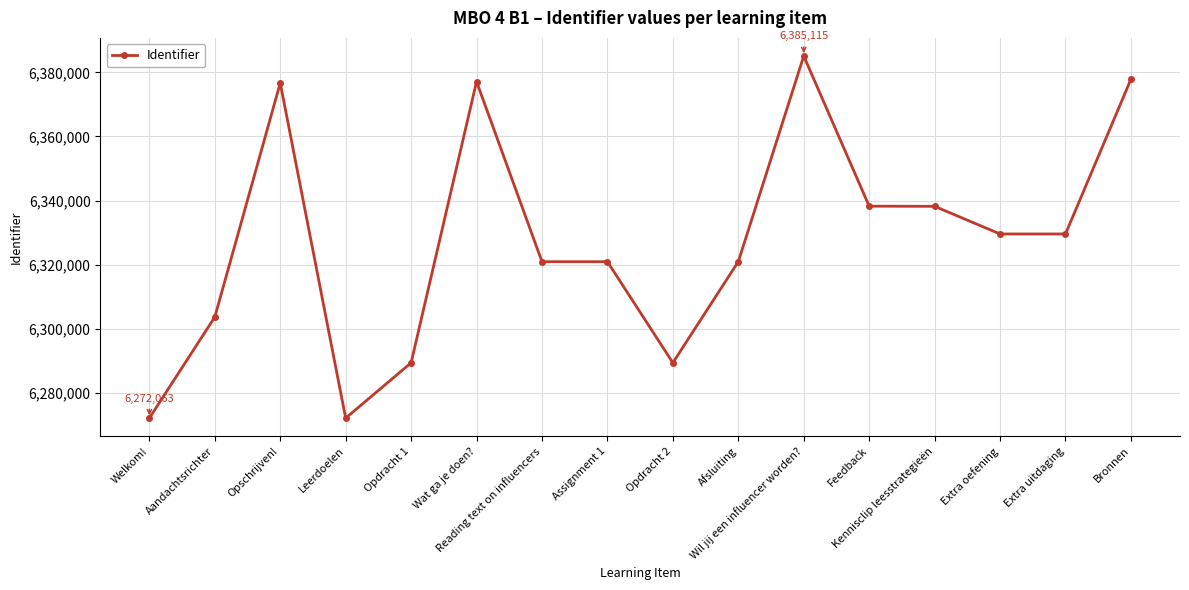

At which label is the value closest to 6328589?

Extra oefening